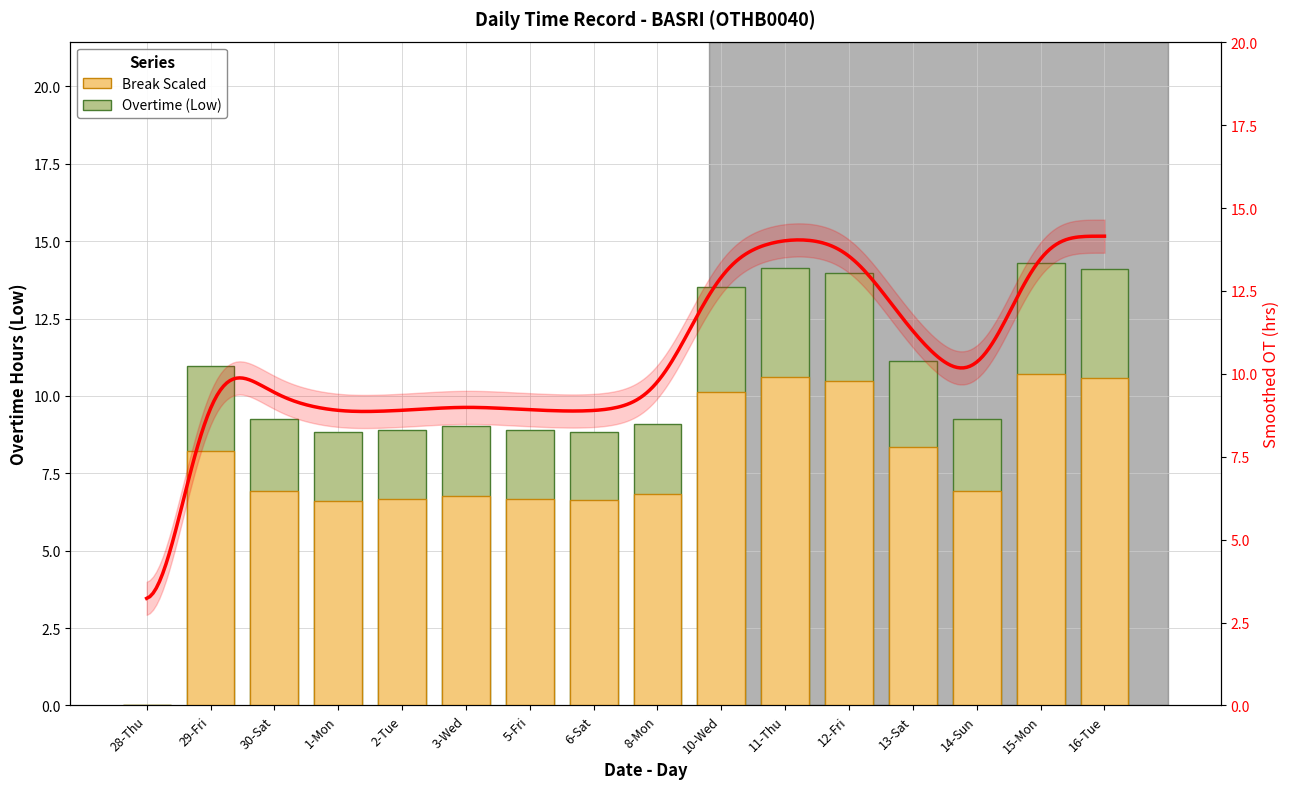

At how many categories does at least one series exceed 11?

6